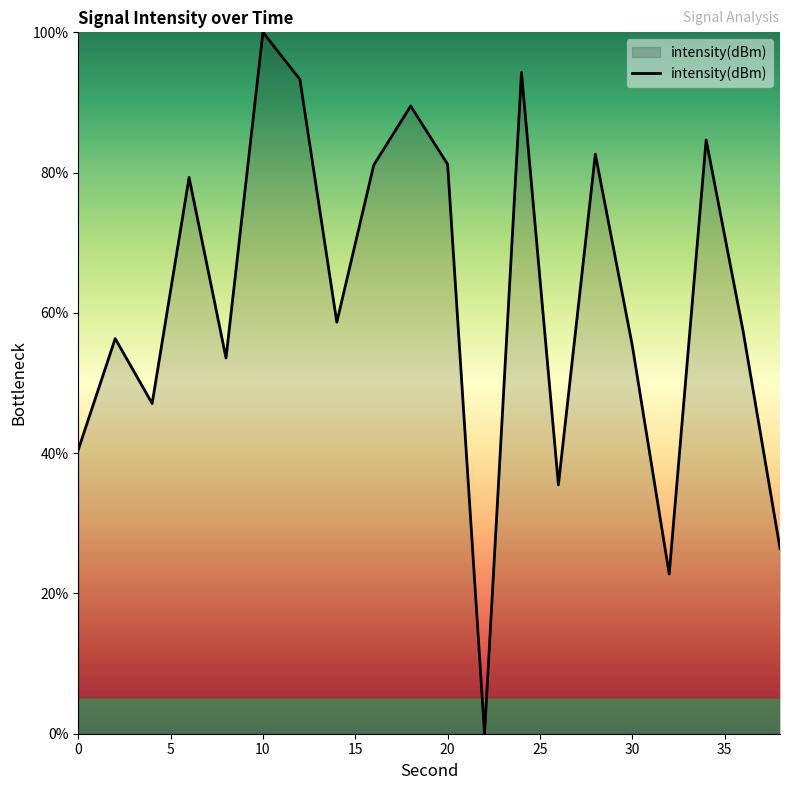

How many positive values are there?

19